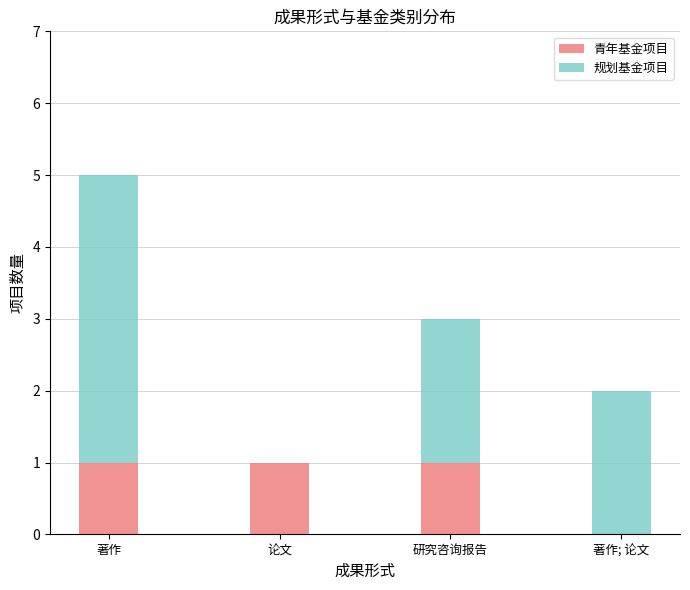

True or false: 青年基金项目 has a value of 0 at 论文.

False